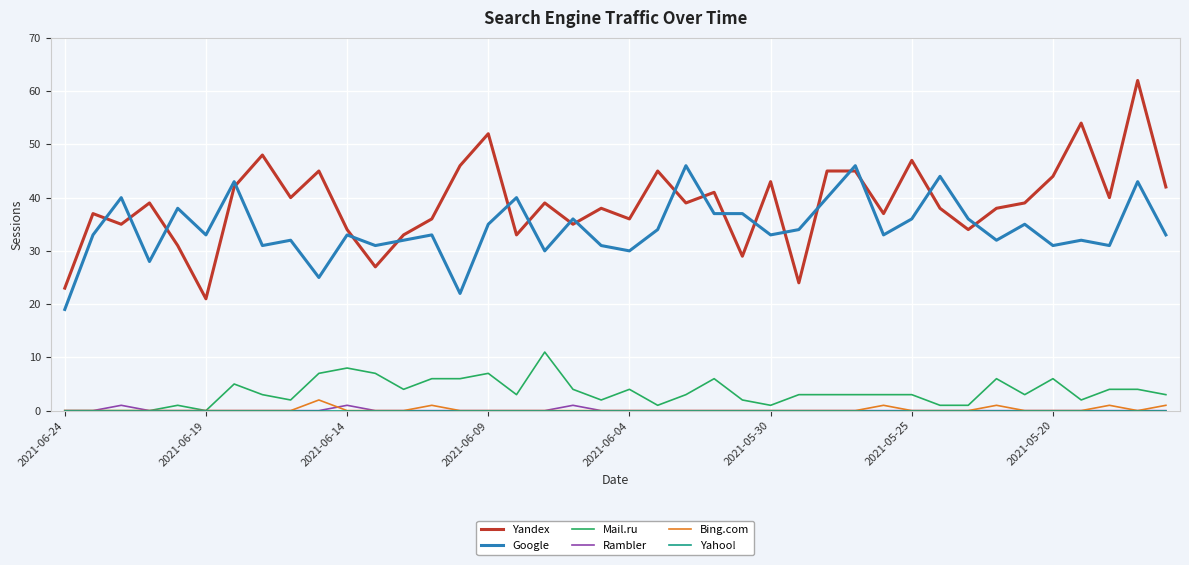

What is the maximum value for Yandex?

62